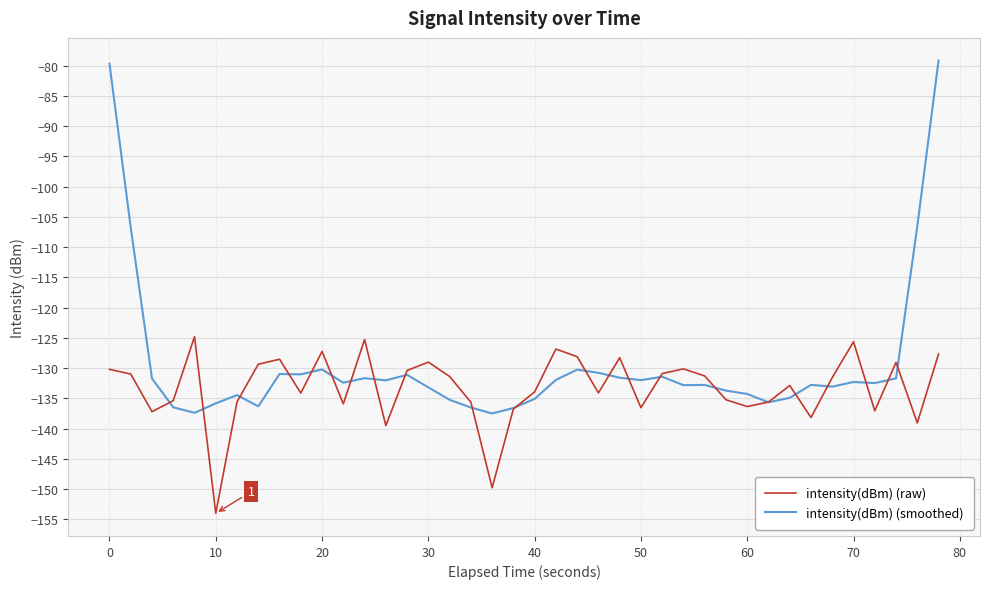

What is the minimum value shown in the chart?

-154.0